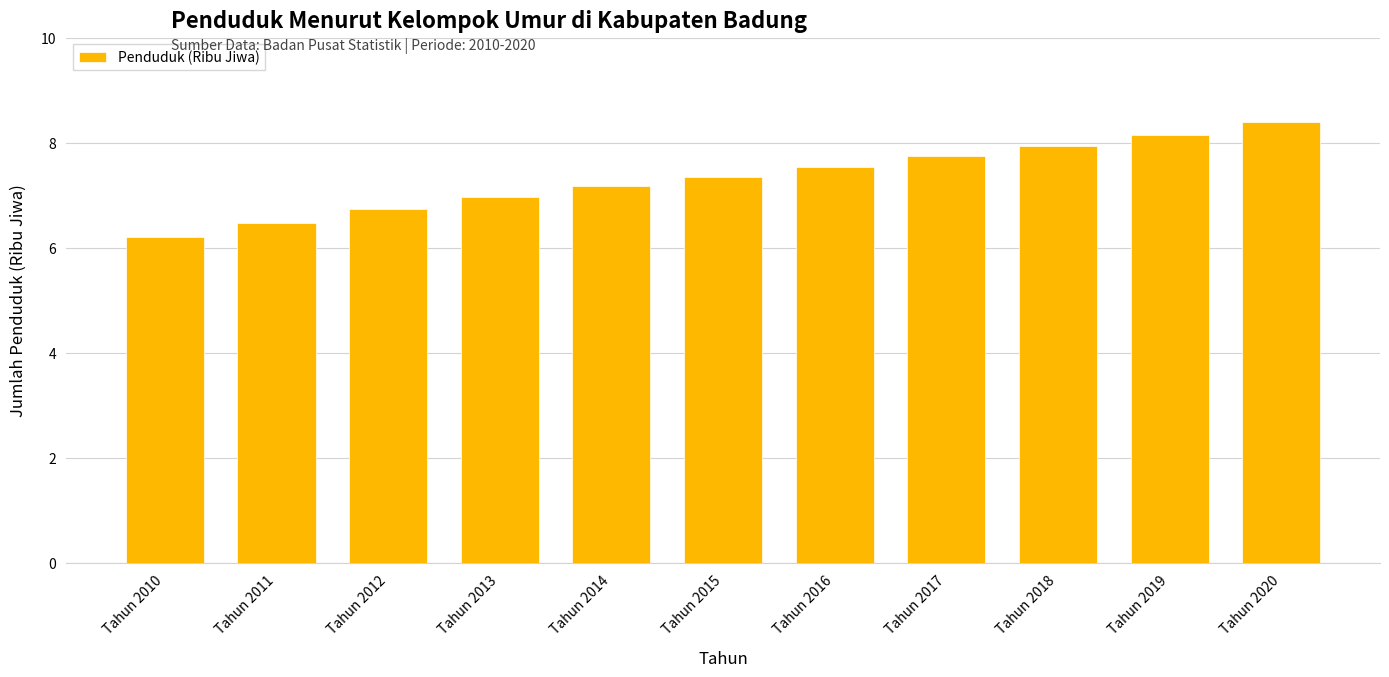

Are the bars horizontal?

No